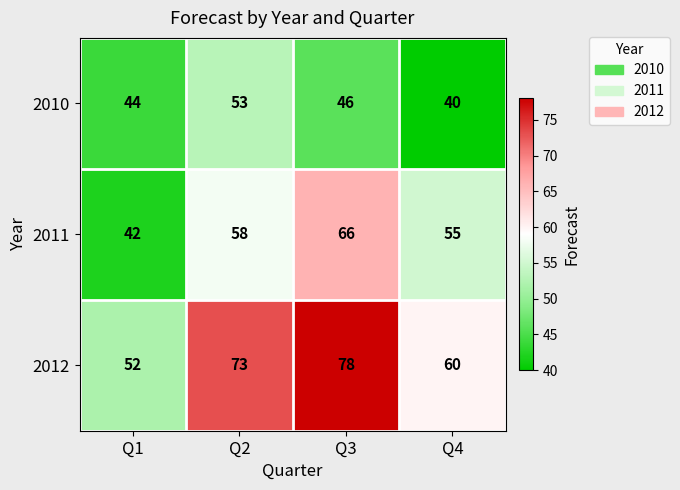

What is the highest value of the 2012 series?

78